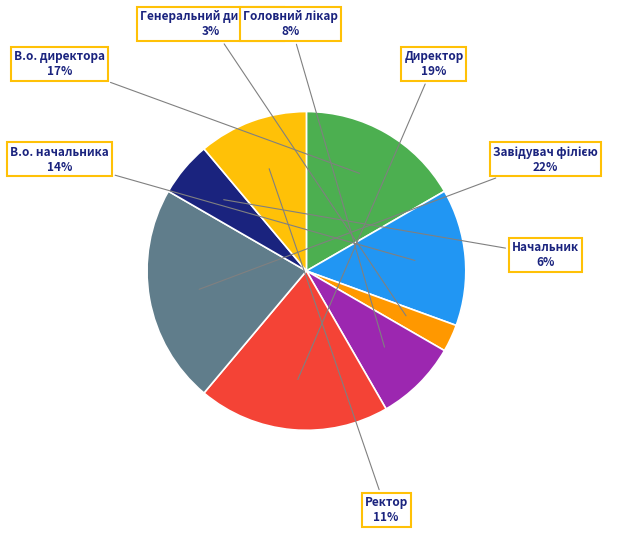

Is there any slice that represents more than half of the pie?

No